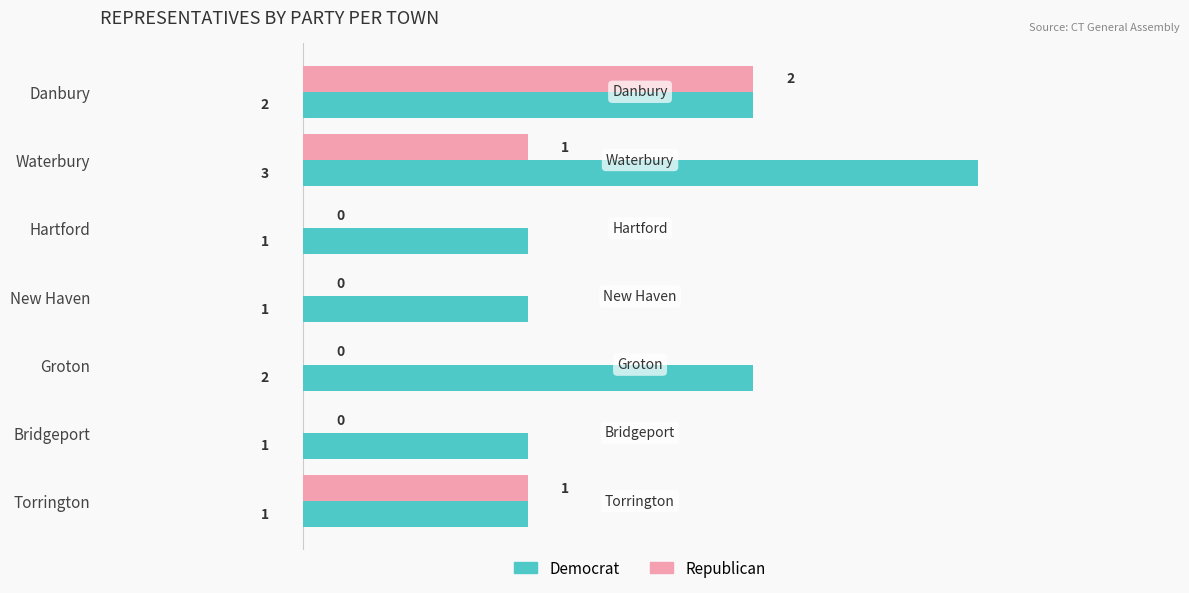

The value of Republican at Waterbury is 0. True or false?

False